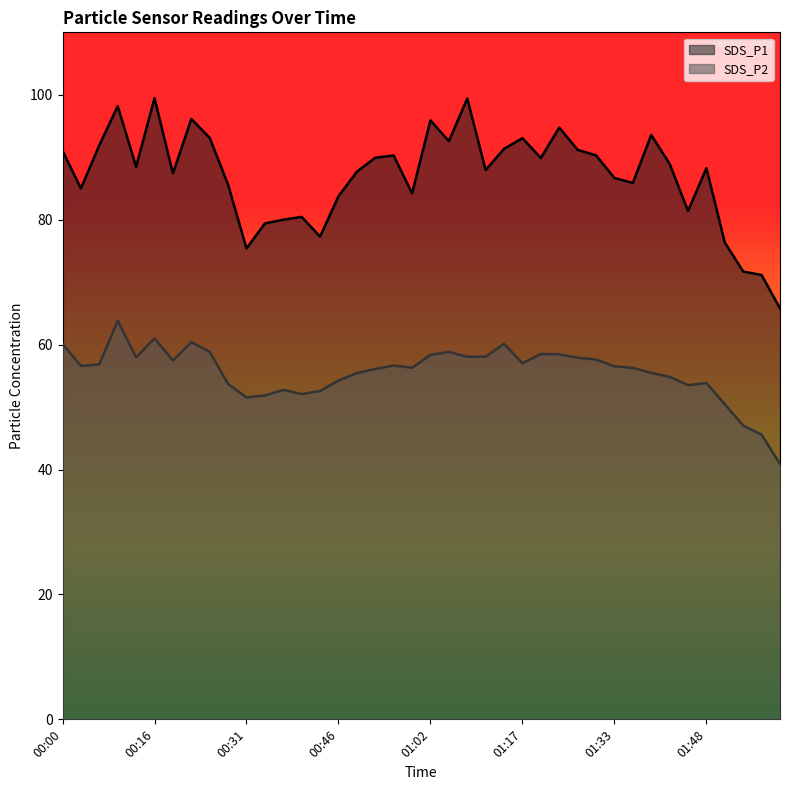

How many lines are shown in the chart?

2